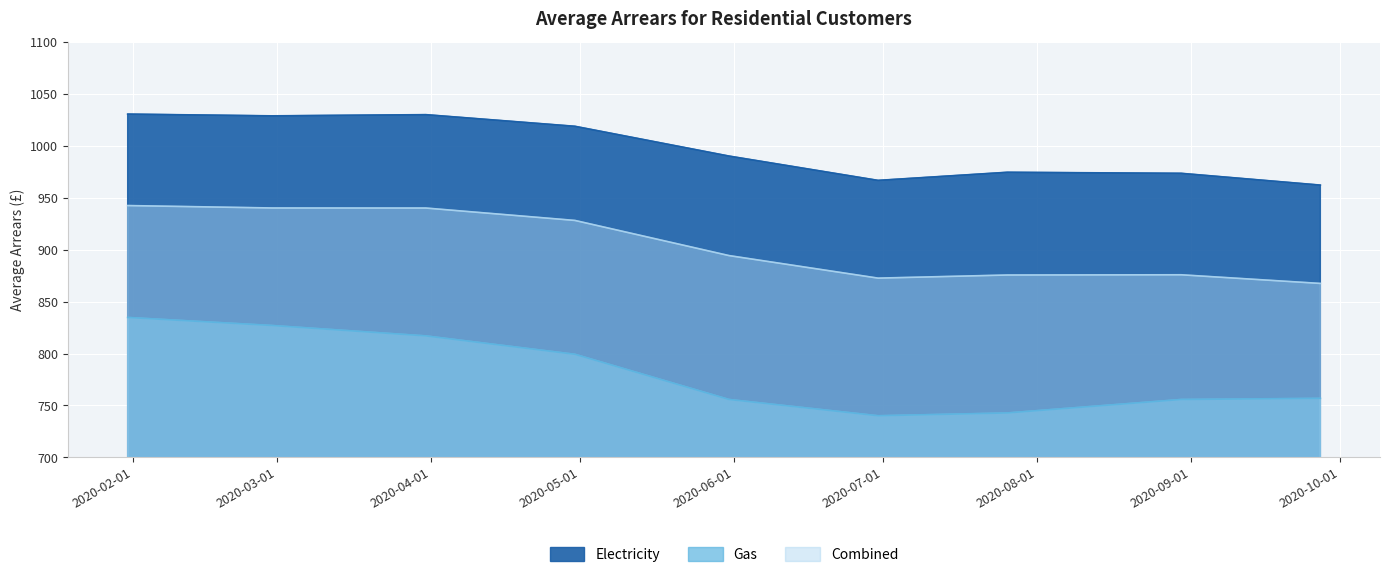

List the labels in order of Combined value, largest first.

2020-01-31, 2020-02-29, 2020-03-31, 2020-04-30, 2020-05-31, 2020-08-30, 2020-07-26, 2020-06-30, 2020-09-27